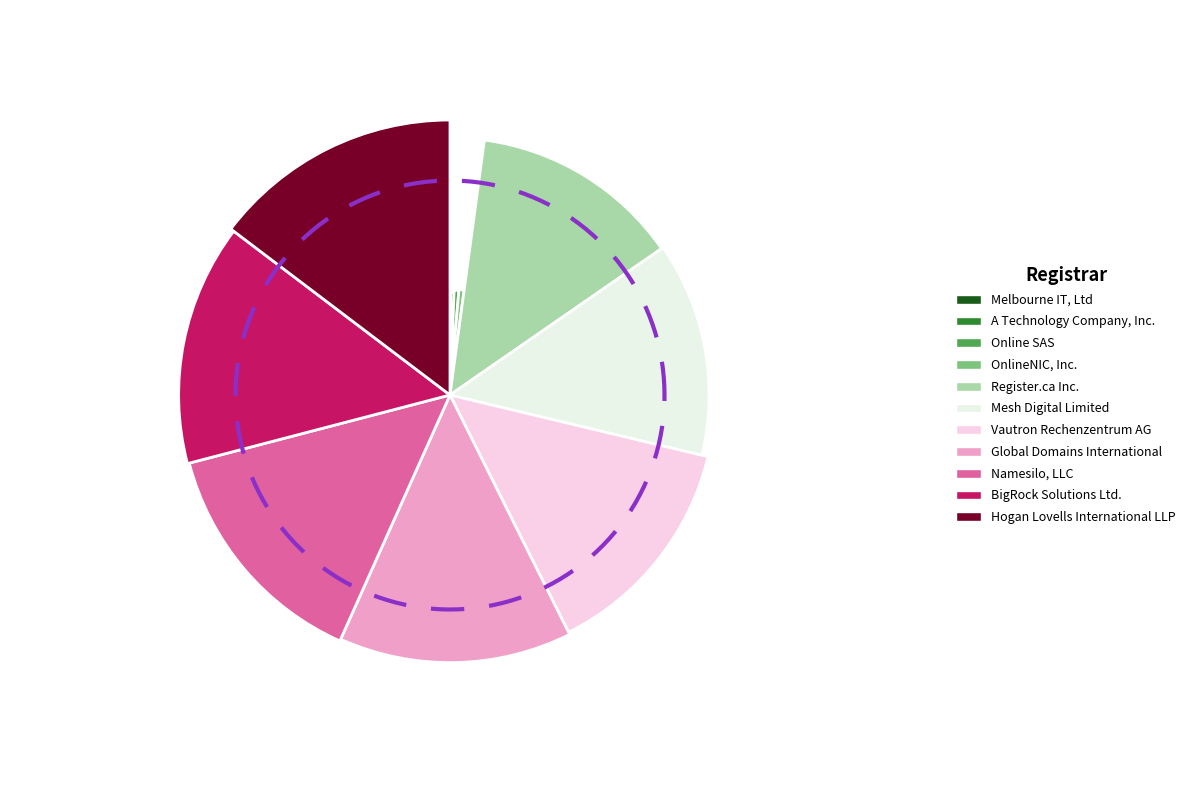

Is the sum of Vautron Rechenzentrum AG and Melbourne IT, Ltd greater than half?

No